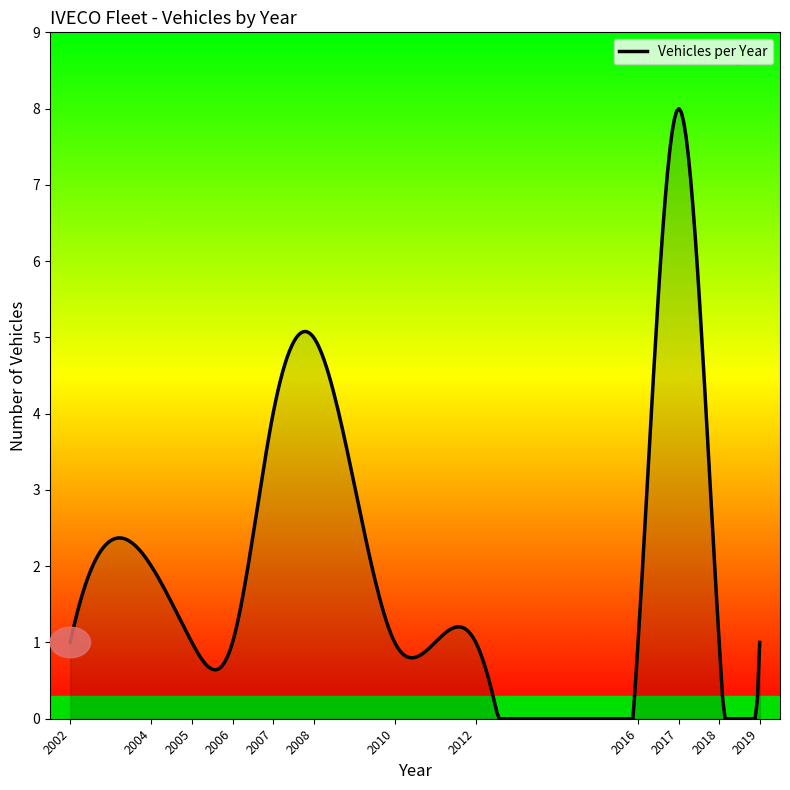

What is the maximum value shown in the chart?

8.0